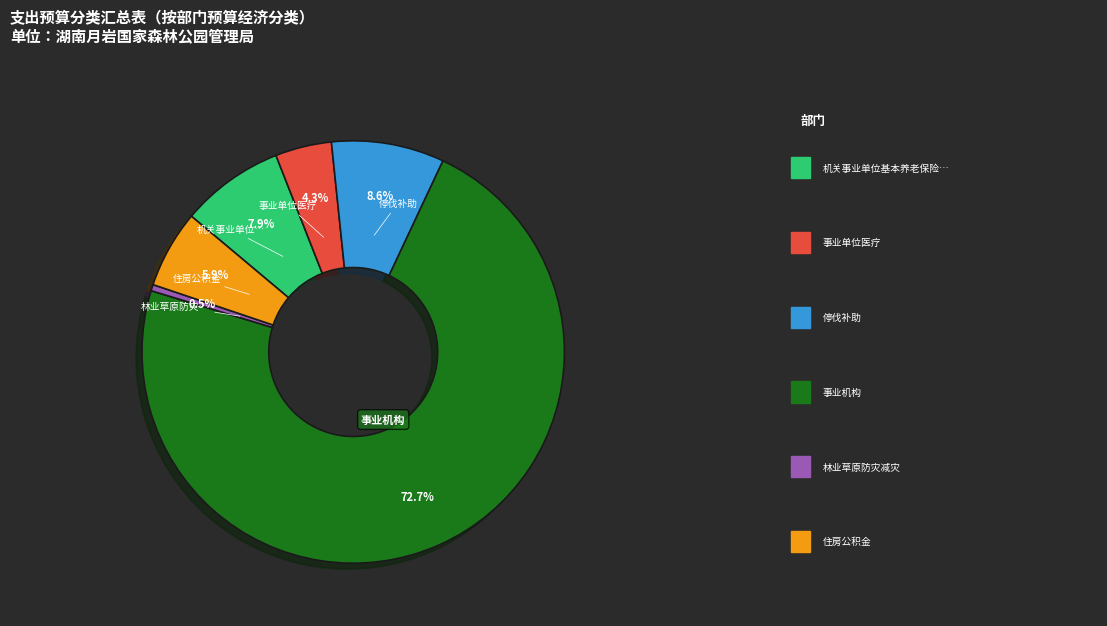

Is there a majority slice in this chart?

Yes